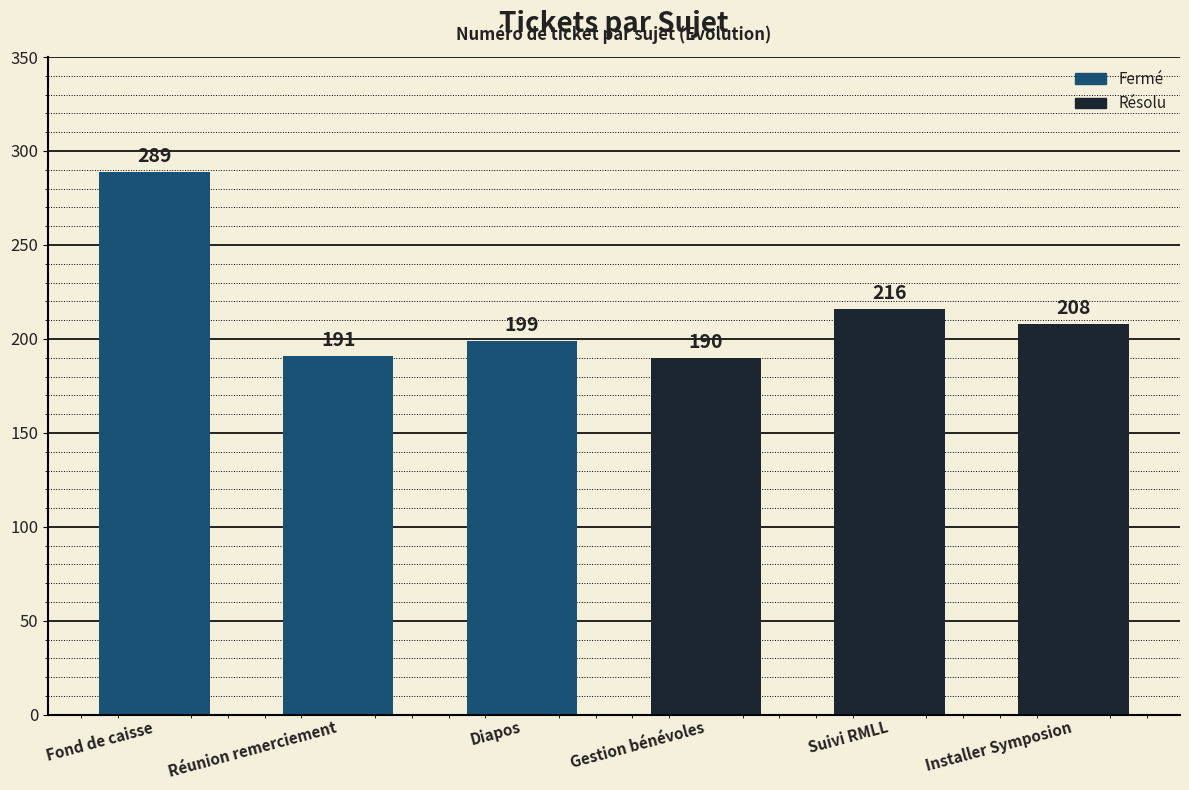

What position from the right is Installer Symposion?

1